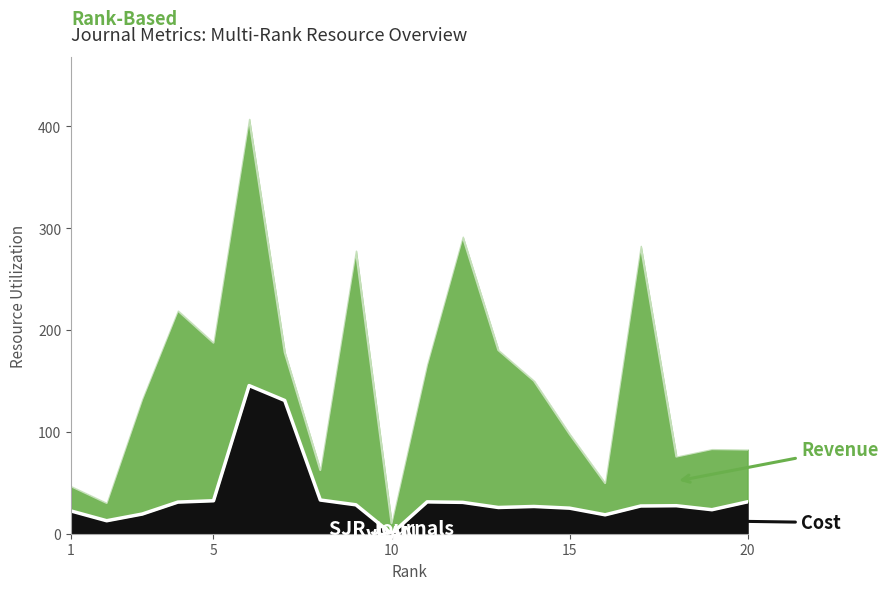

What is the value of the 18th point from the left?

27.5